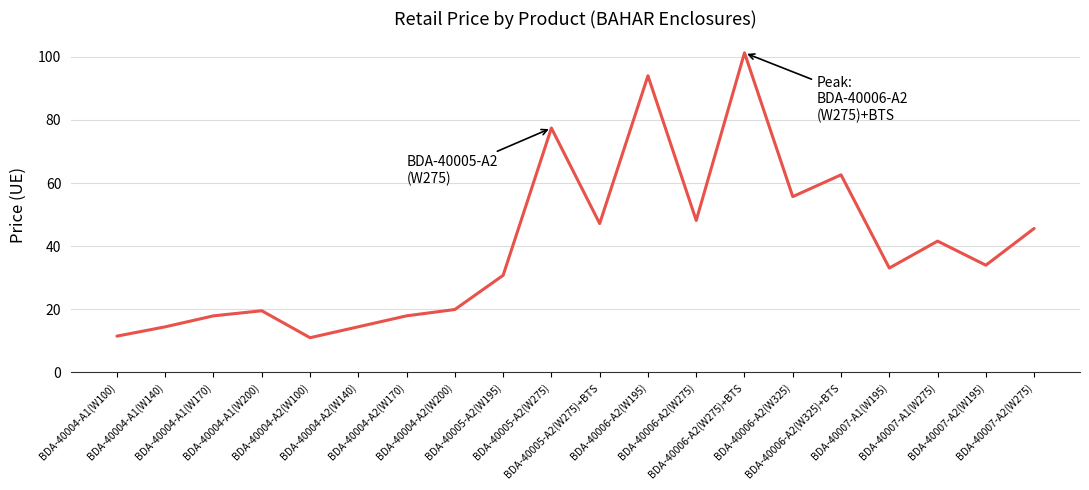

Which category has the highest value across all series?

BDA-40006-A2(W275)+BTS